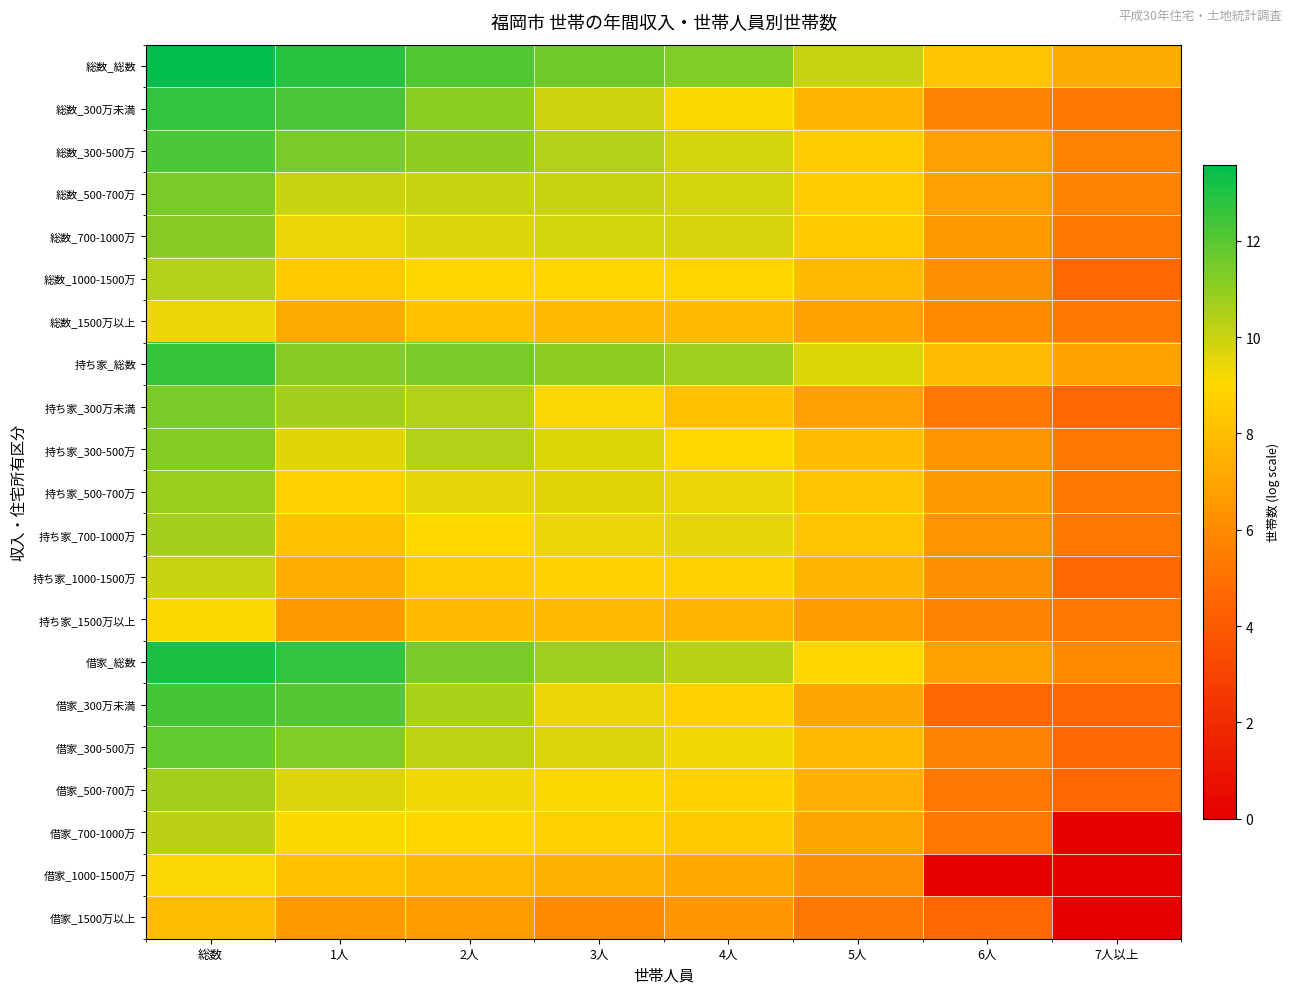

At how many categories does at least one series exceed 4?

8